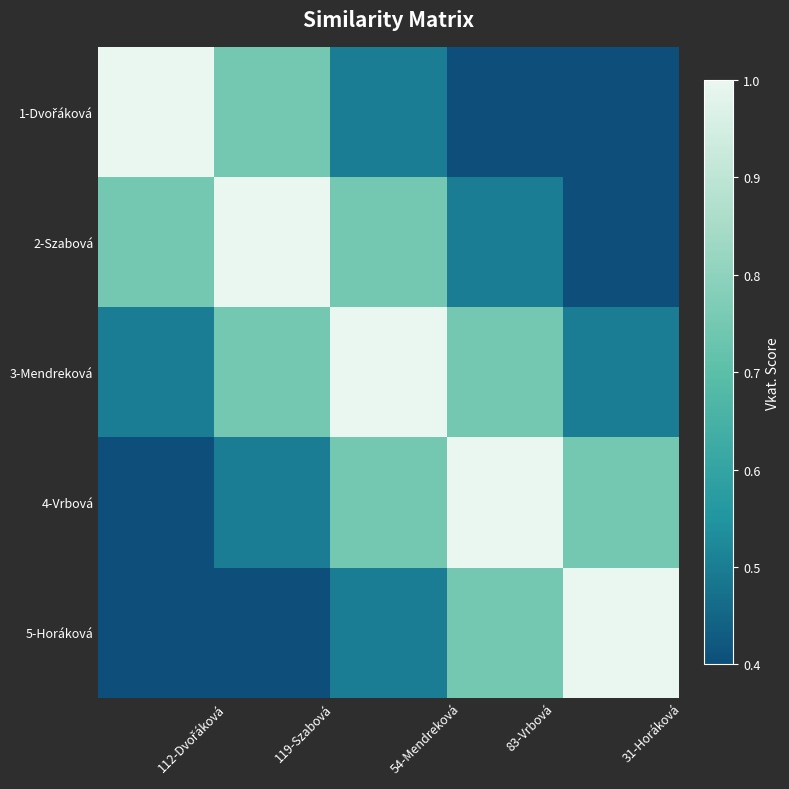

What is the total value across all series at 83-Vrbová?

3.2